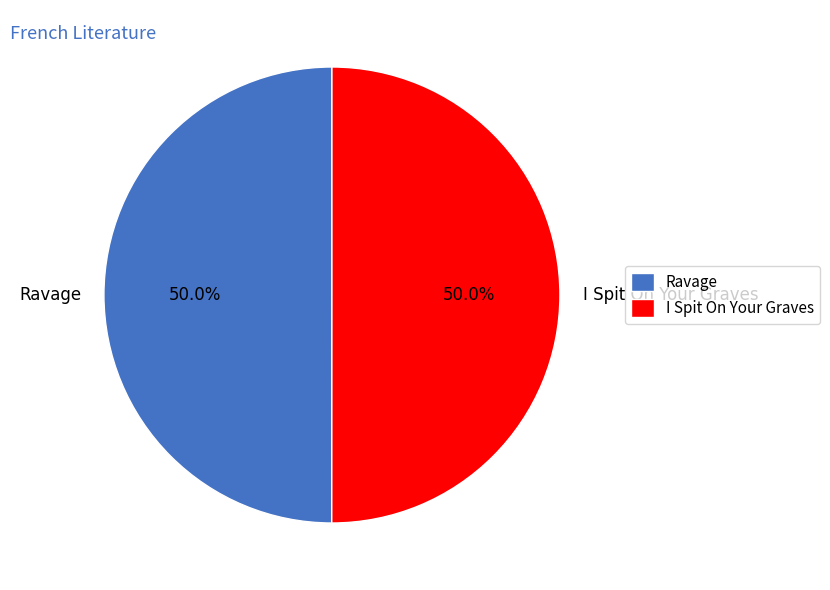

To the nearest percent, what portion does Ravage represent?

50%